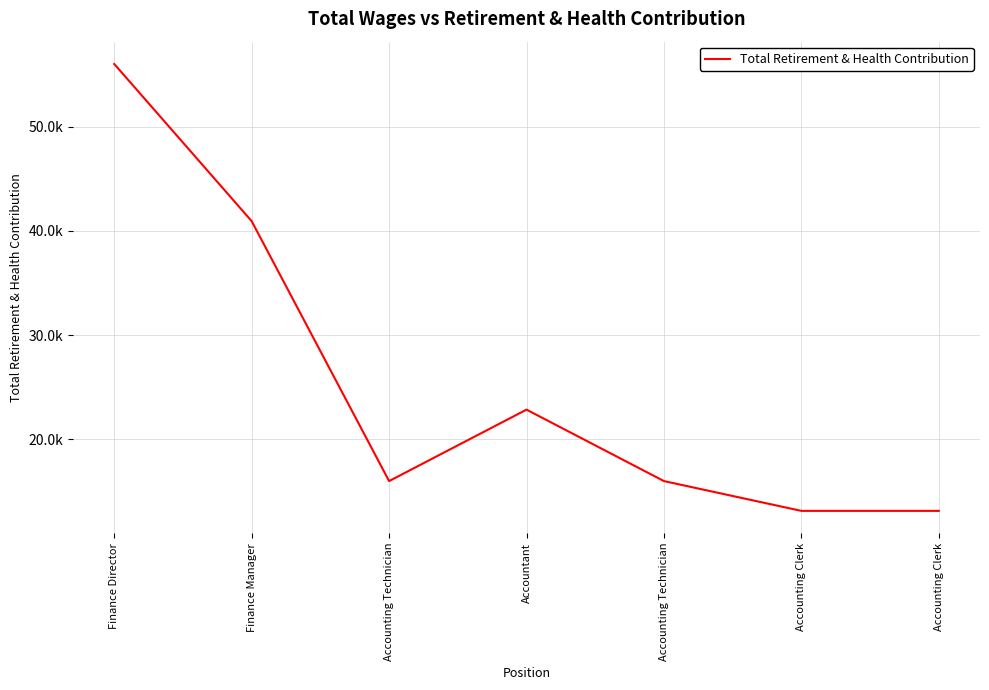

Does the chart have visible grid lines?

Yes